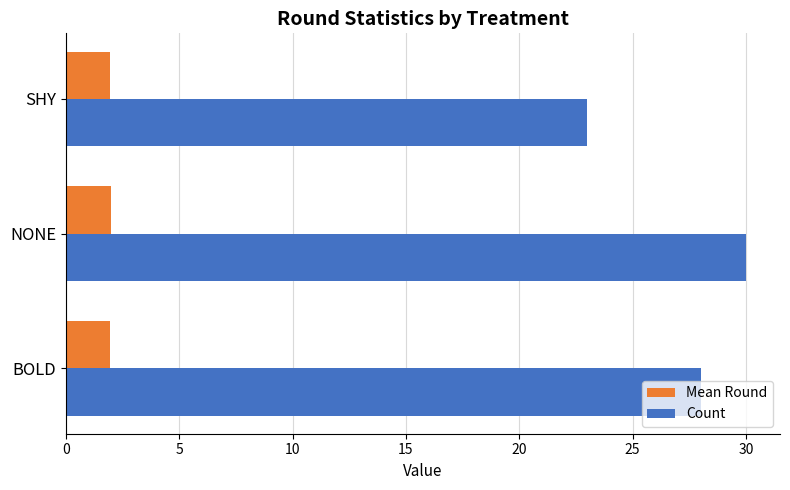

Which series has the largest range (max minus min)?

Count